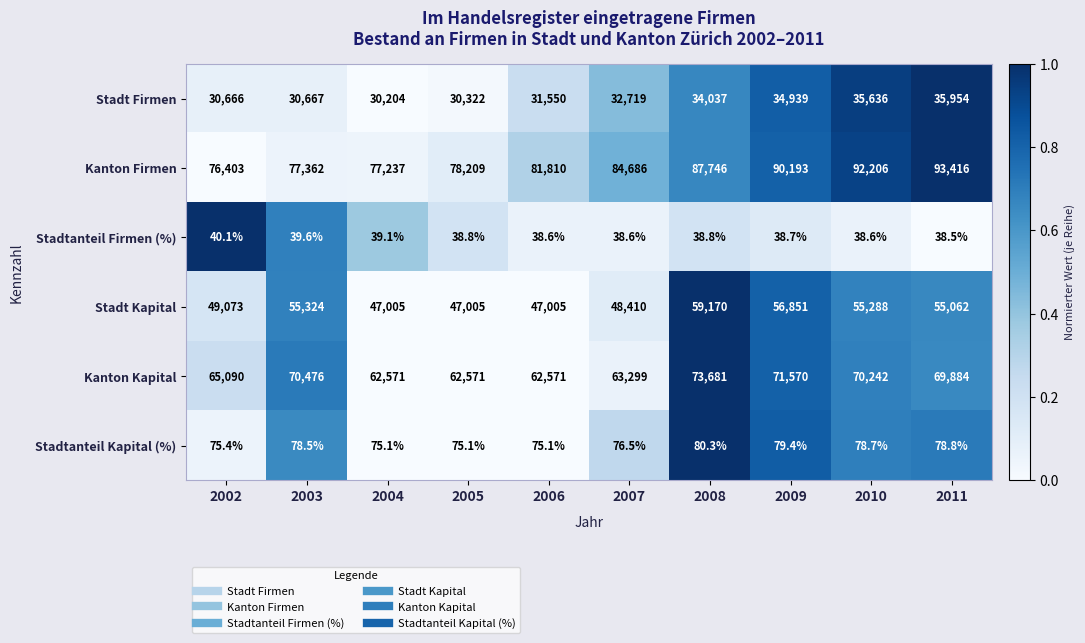

Rank the series by their maximum value, from lowest to highest.

Stadtanteil Firmen (%), Stadtanteil Kapital (%), Stadt Firmen, Stadt Kapital, Kanton Kapital, Kanton Firmen